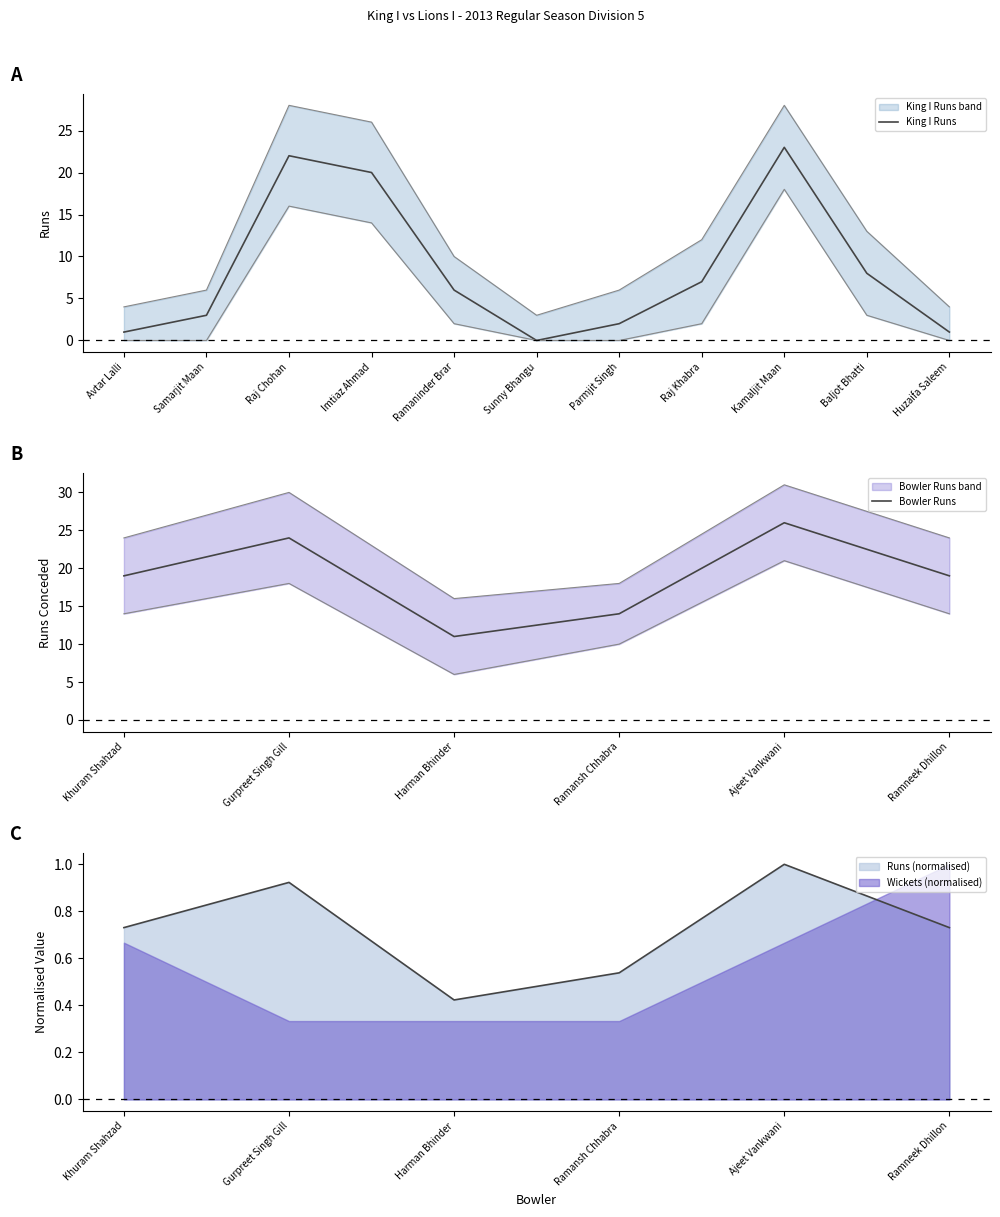

The value of Wickets (normalised) at Ramneek Dhillon is 1.0. True or false?

True